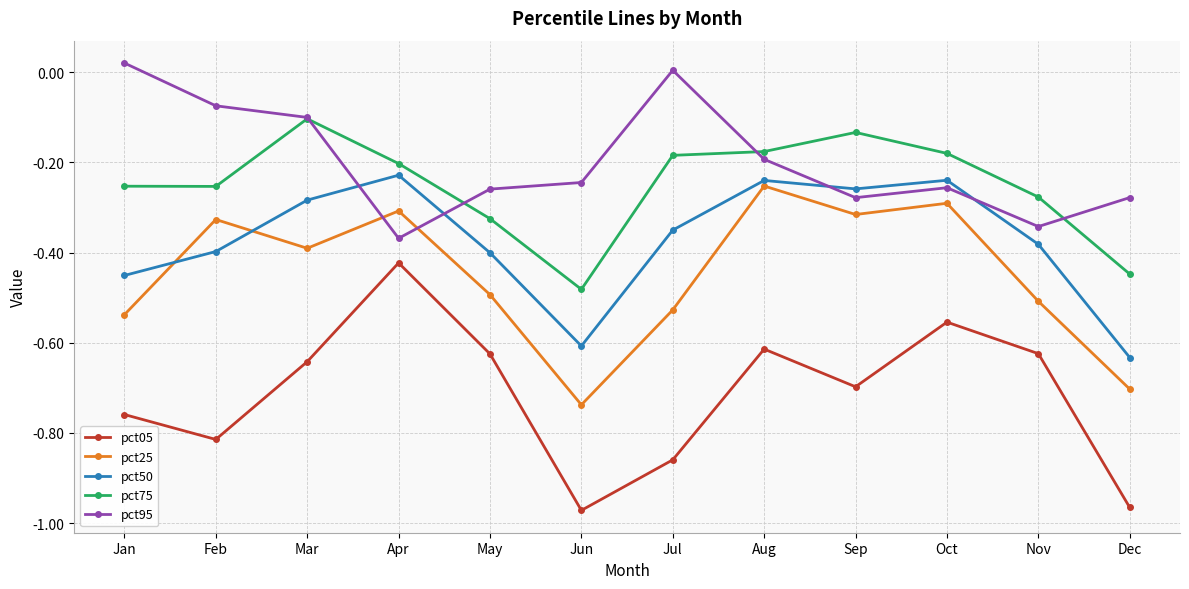

Which series has the largest total across all categories?

pct95